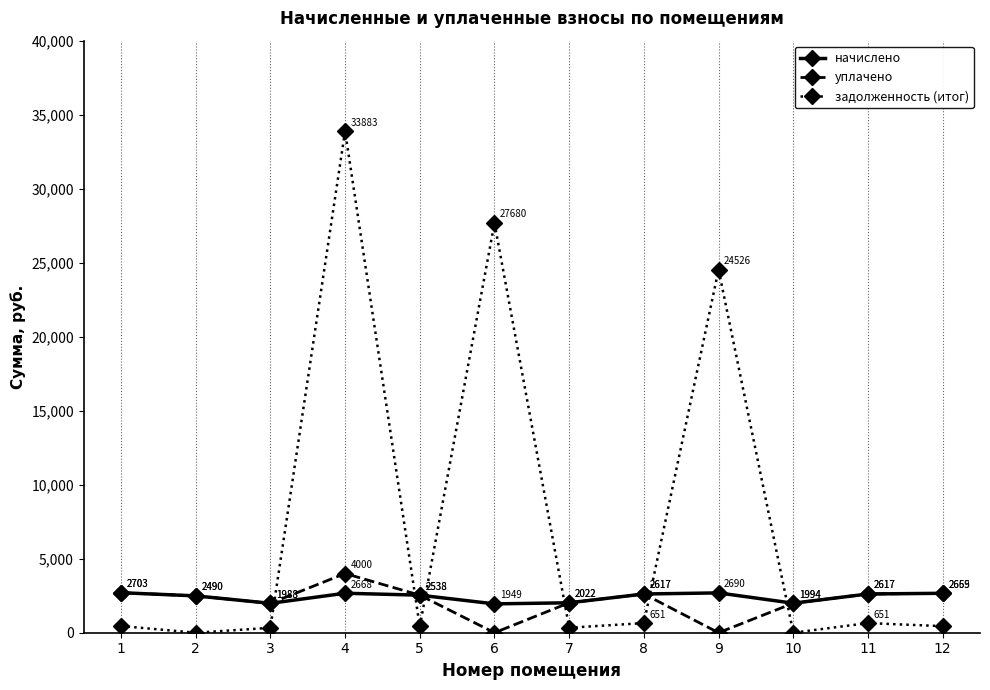

How many data points in начислено are above 2617?

6